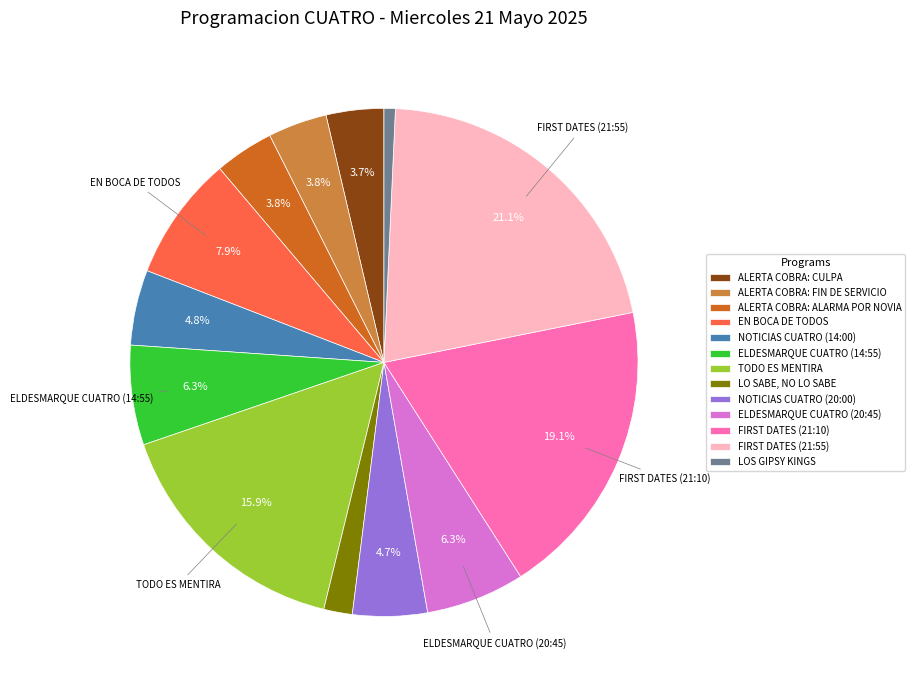

Count the number of slices in the pie.

13